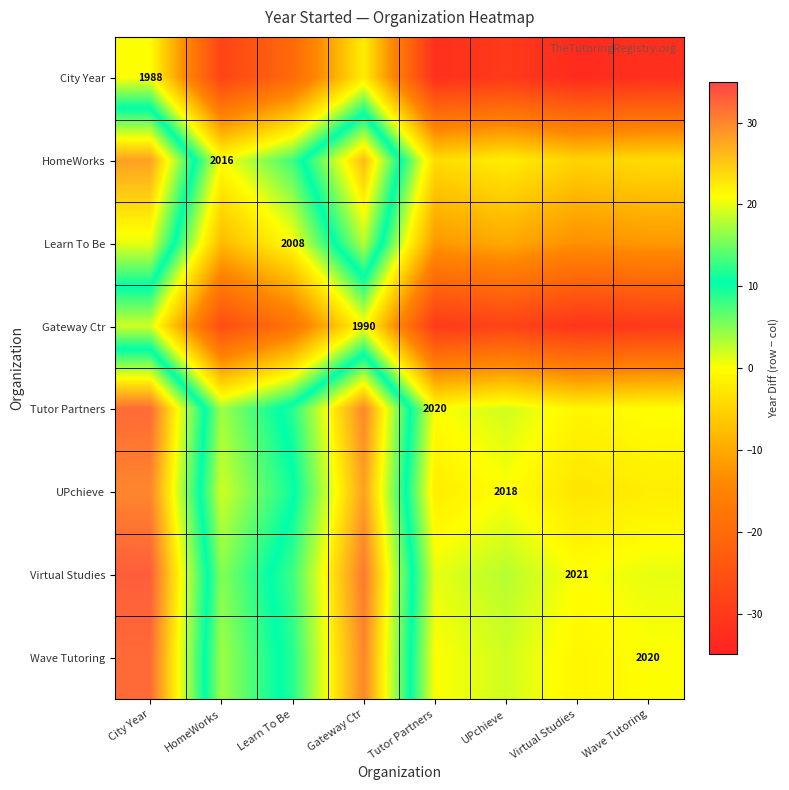

The value of Learn To Be at Learn To Be is 2008. True or false?

True